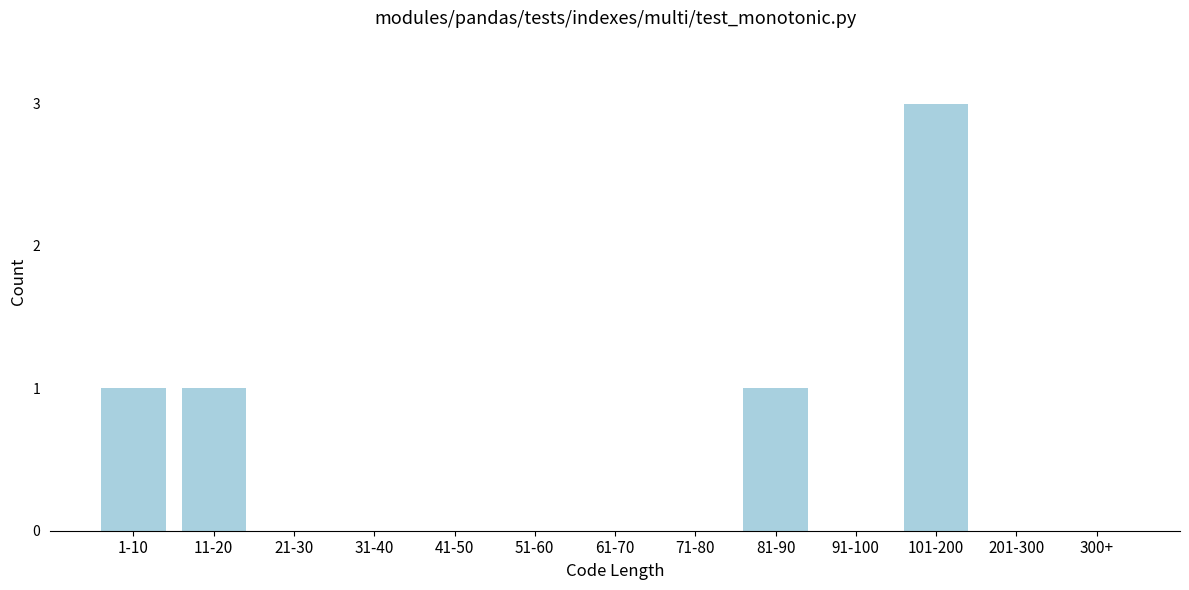

Reading right to left, extract all data points from this chart.

300+=0	201-300=0	101-200=3	91-100=0	81-90=1	71-80=0	61-70=0	51-60=0	41-50=0	31-40=0	21-30=0	11-20=1	1-10=1